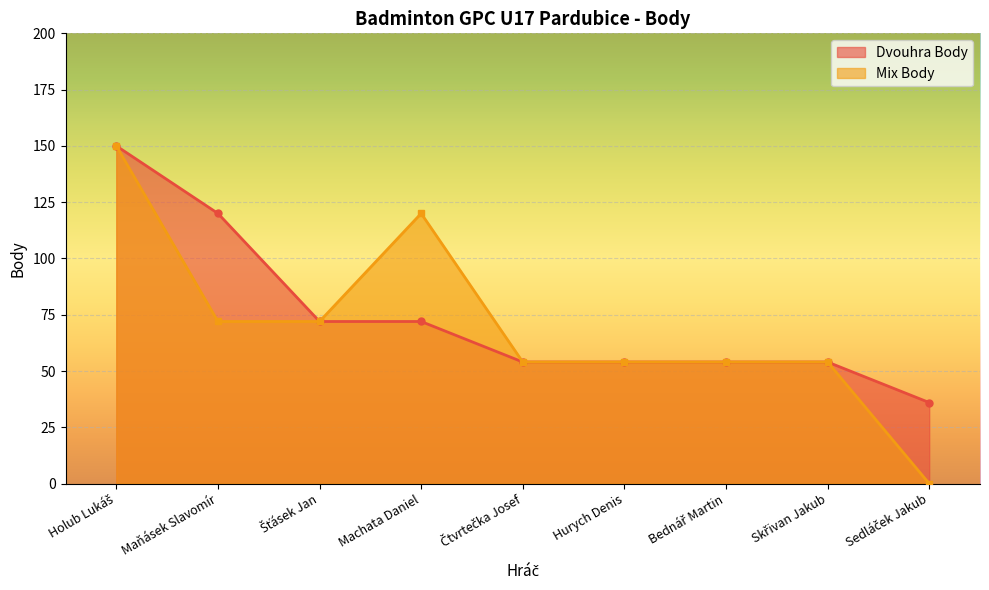

What is the average value of the Dvouhra Body series?

74